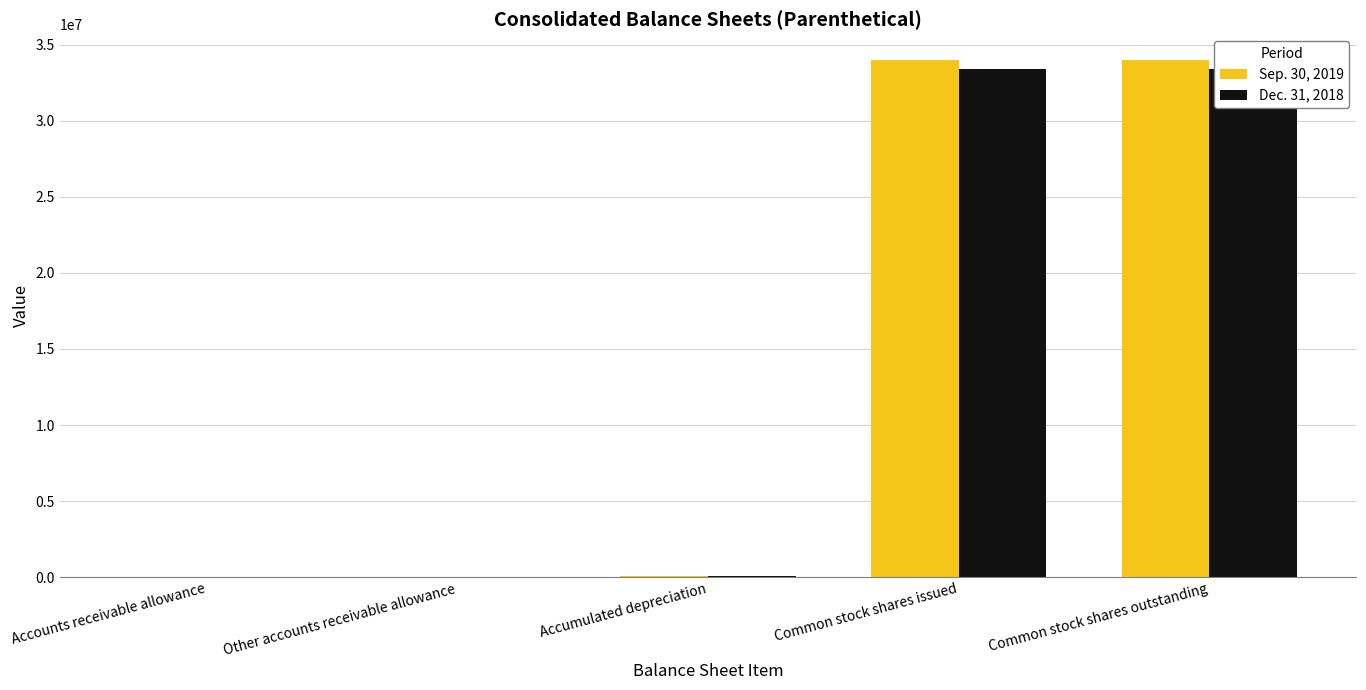

Which category has the highest value across all series?

Common stock shares issued